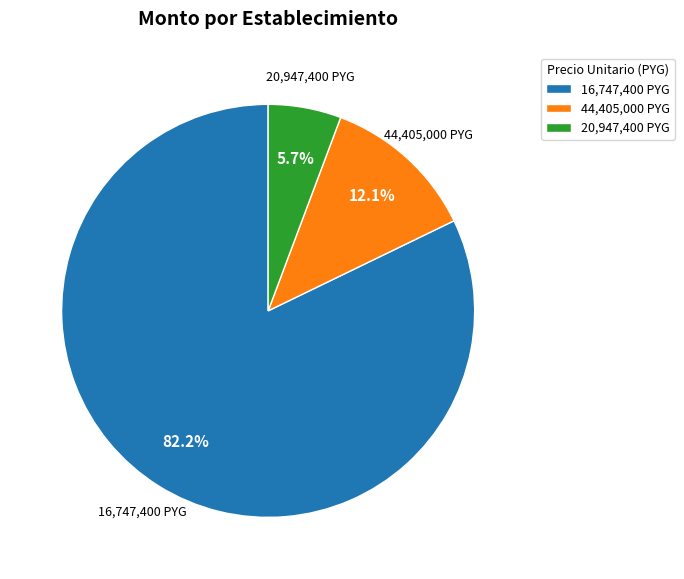

Do 16,747,400 PYG and 20,947,400 PYG together represent more than half of the pie?

Yes